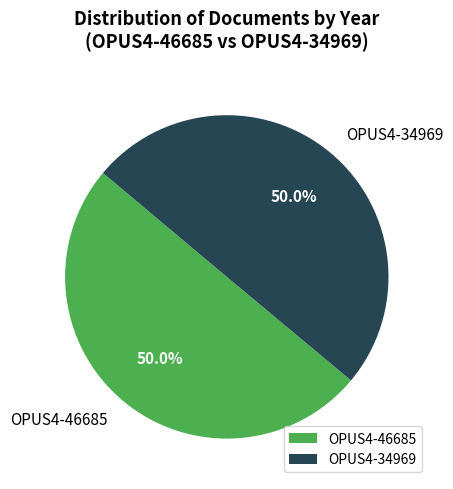

Approximately how many times larger is the value at OPUS4-46685 compared to OPUS4-34969?

1.0